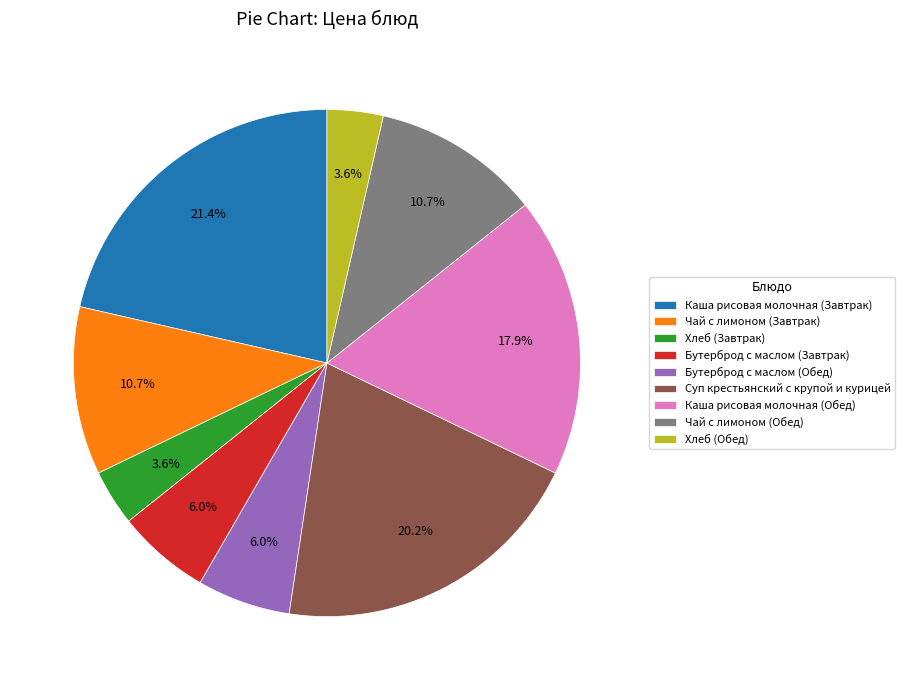

What percentage is the Чай с лимоном (Обед) slice, to the nearest percent?

11%